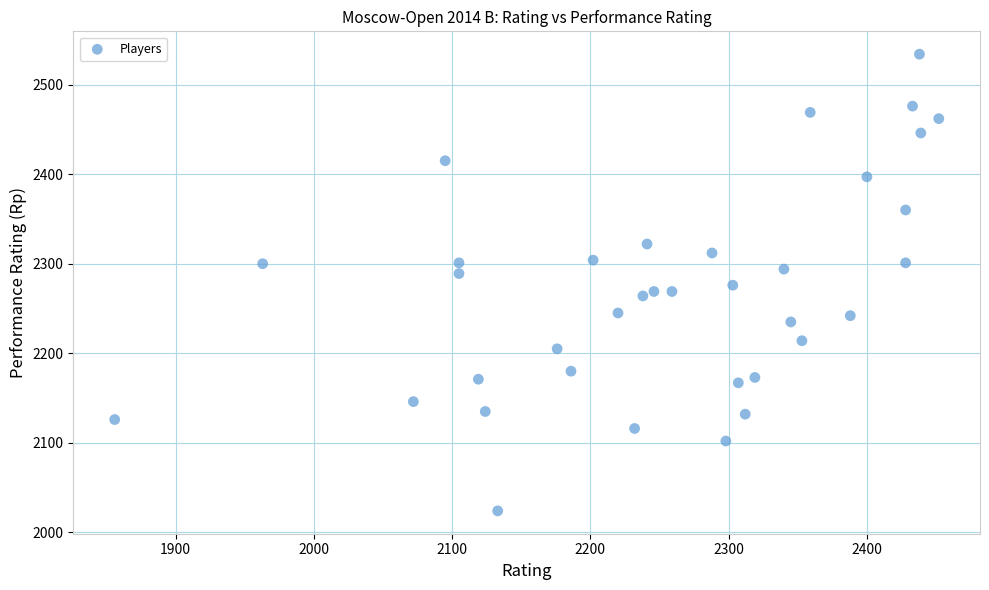

What is the range of Y values (max minus min)?

510